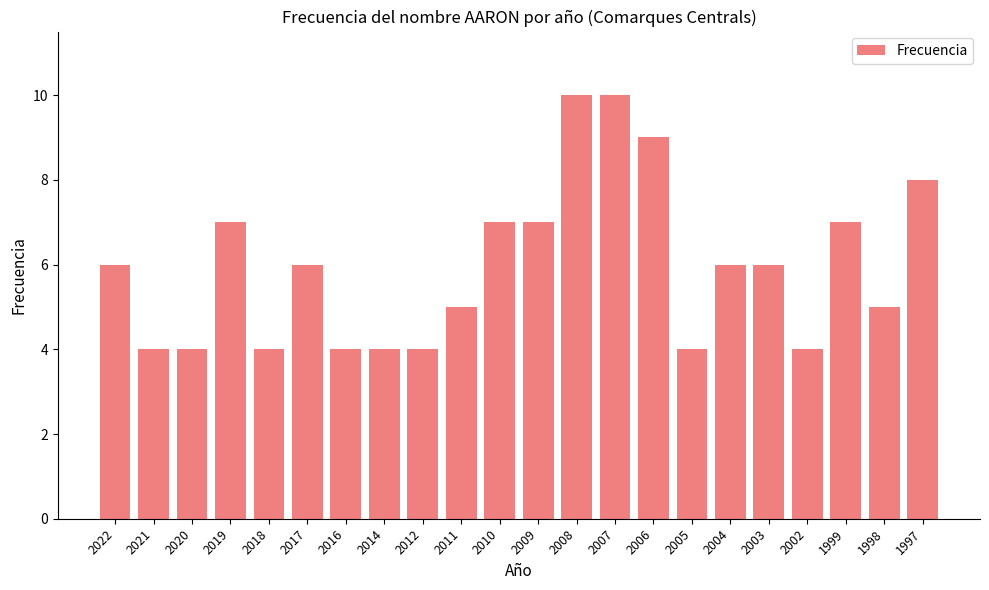

What is the value of the 11th bar from the left?

7